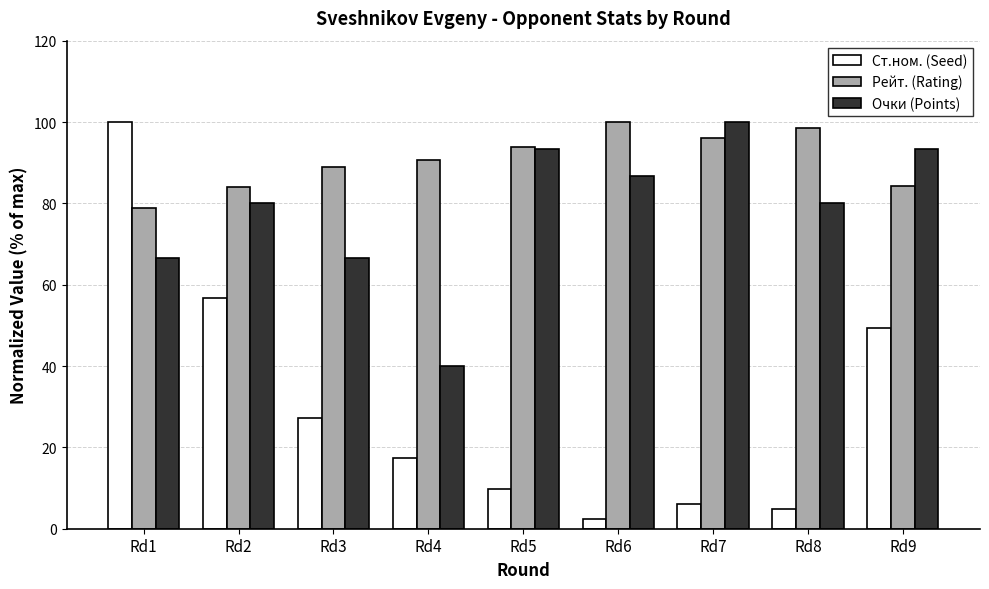

True or false: Ст.ном. (Seed) has a value of 4.9 at Rd8.

True